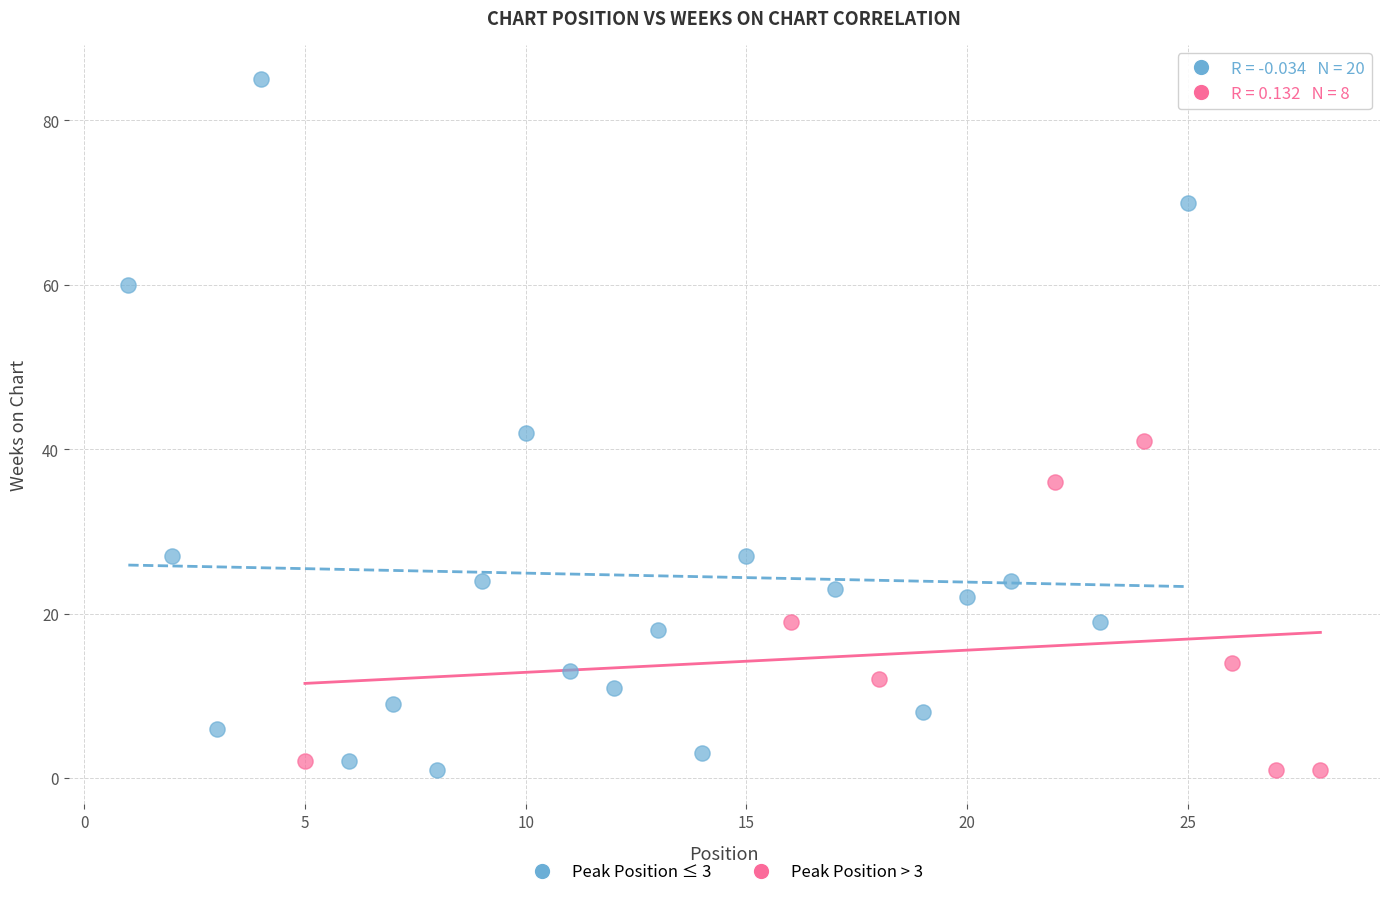

Which series contains the highest Y value?

Peak Position ≤ 3